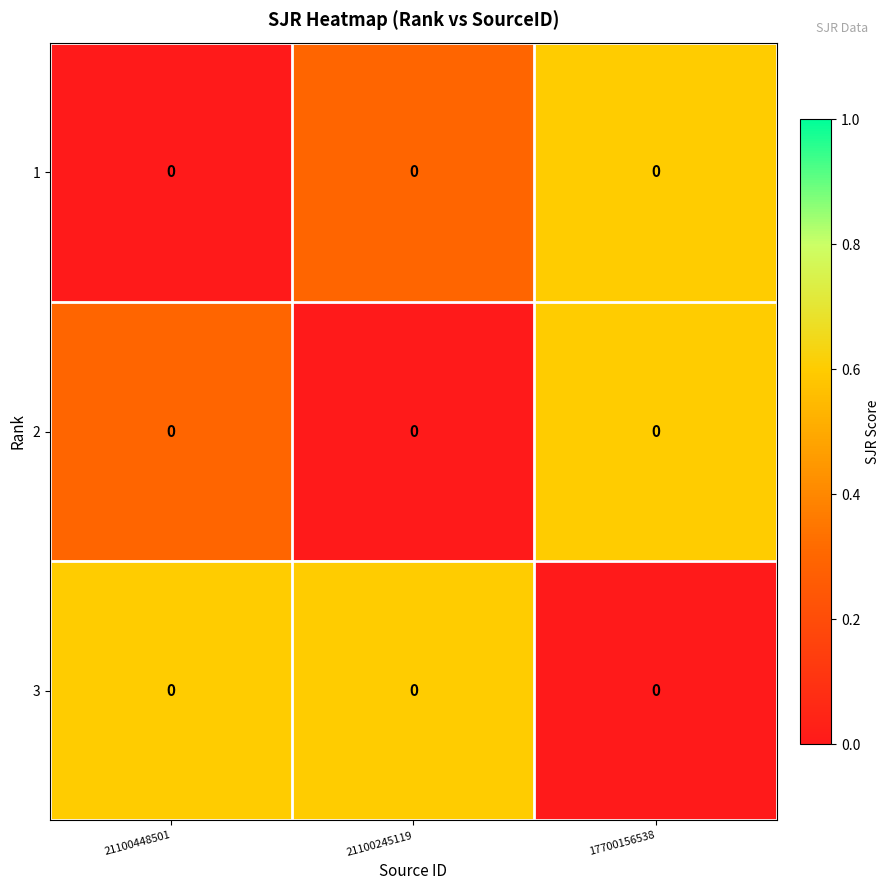

True or false: 2 has a value of 0.6 at 17700156538.

True